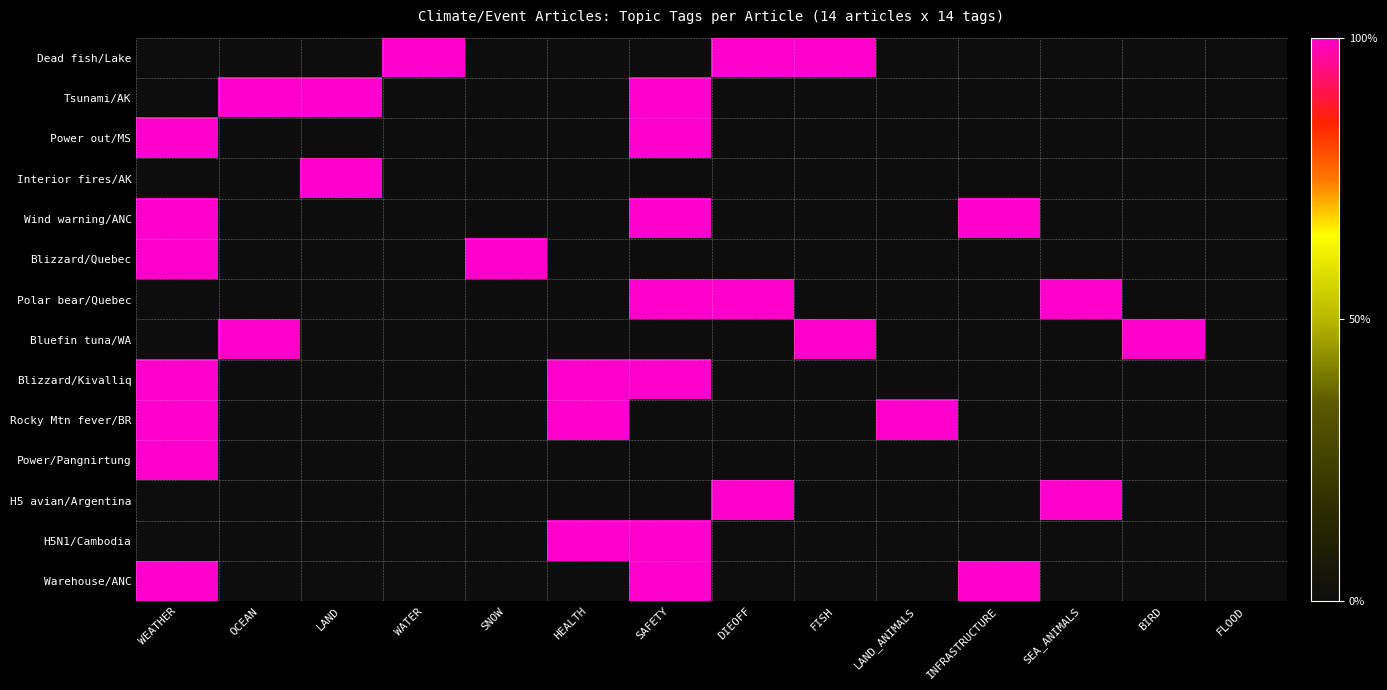

What is the spread (max minus min) of values at SNOW?

1